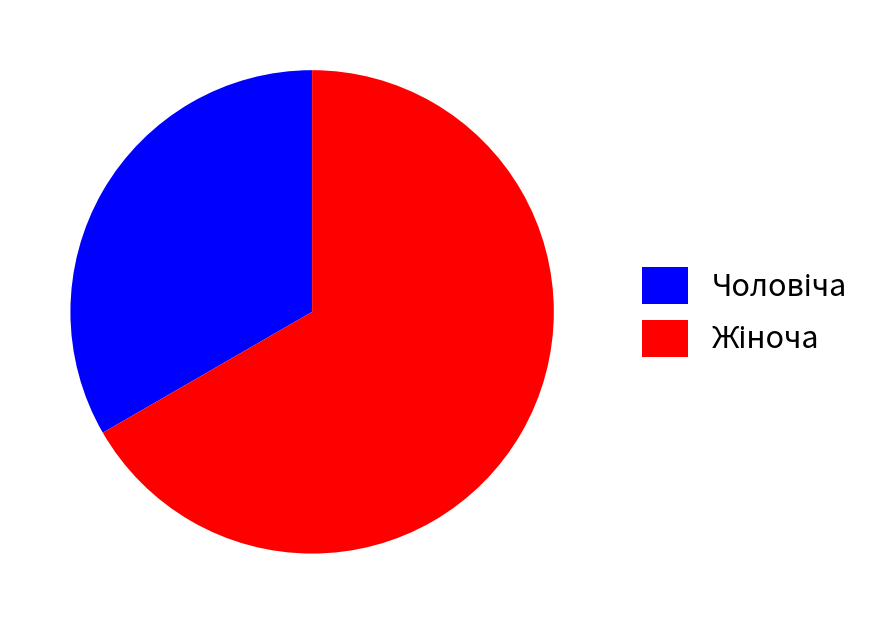

Is there any slice that represents more than half of the pie?

Yes